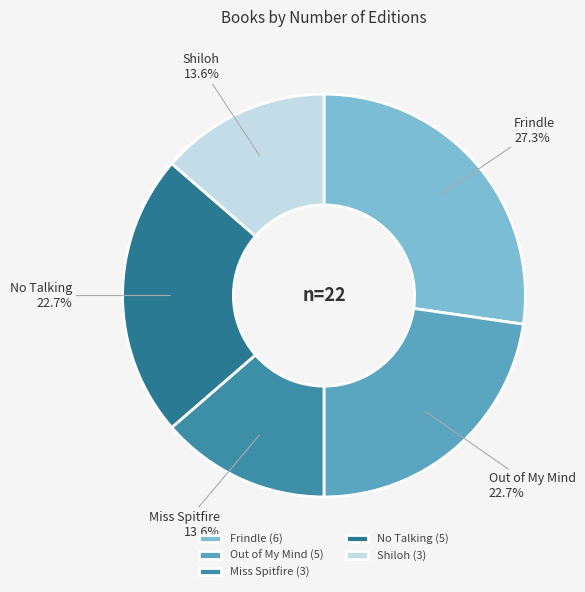

Which category has the biggest portion of the pie?

Frindle